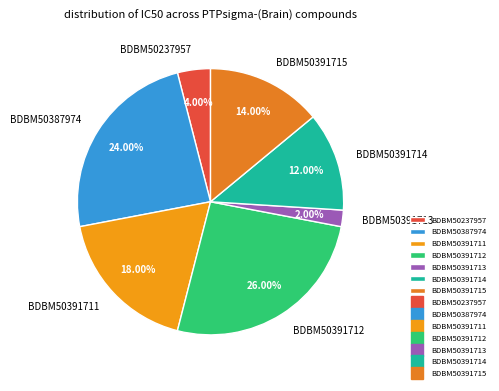

To the nearest percent, what is the difference between the largest and smallest slice percentages?

24%